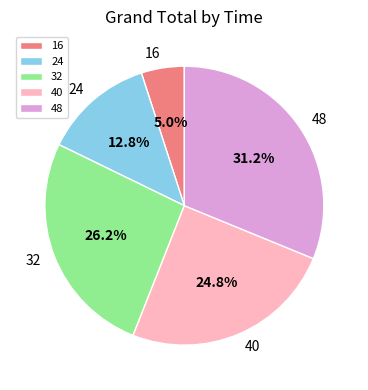

To the nearest percent, what is the difference between the largest and smallest slice percentages?

26%